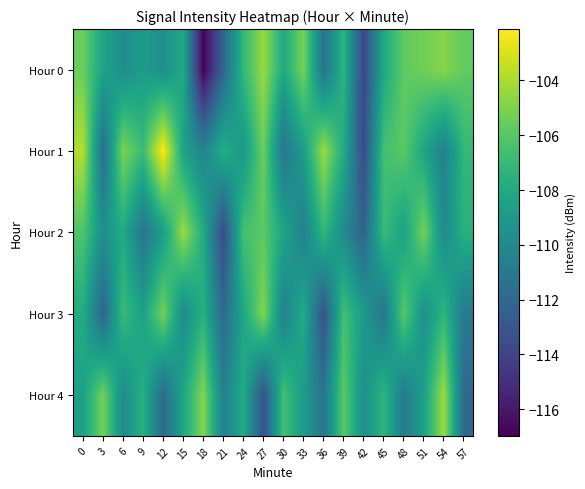

Which category has the highest value across all series?

12